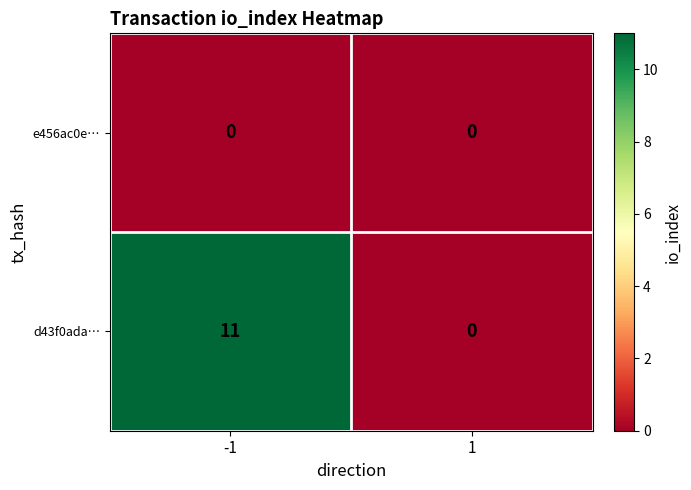

Reading left to right, list all the values displayed in this chart.

e456ac0e…: 0	0
d43f0ada…: 11	0